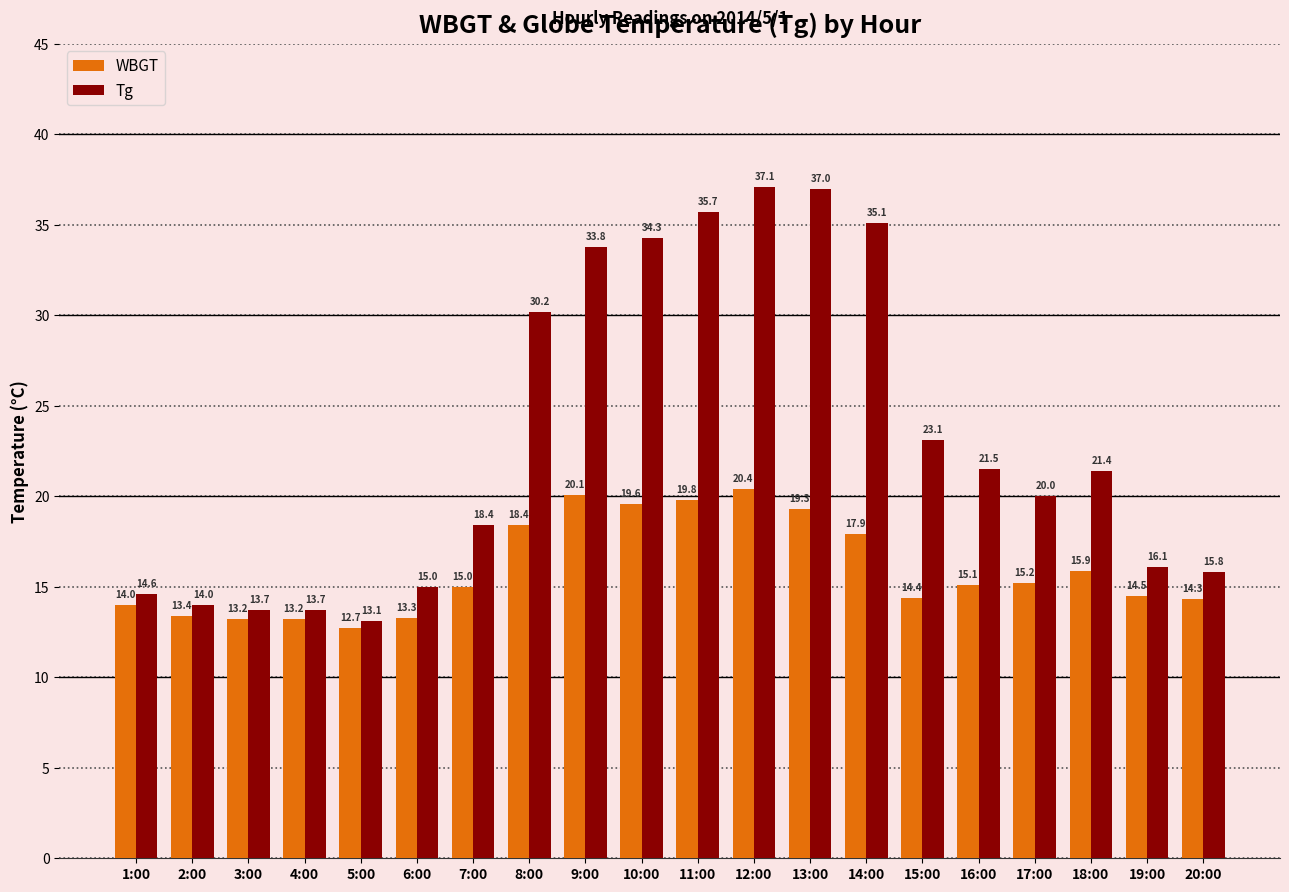

Is it true that WBGT equals 34.2 at 12:00?

False